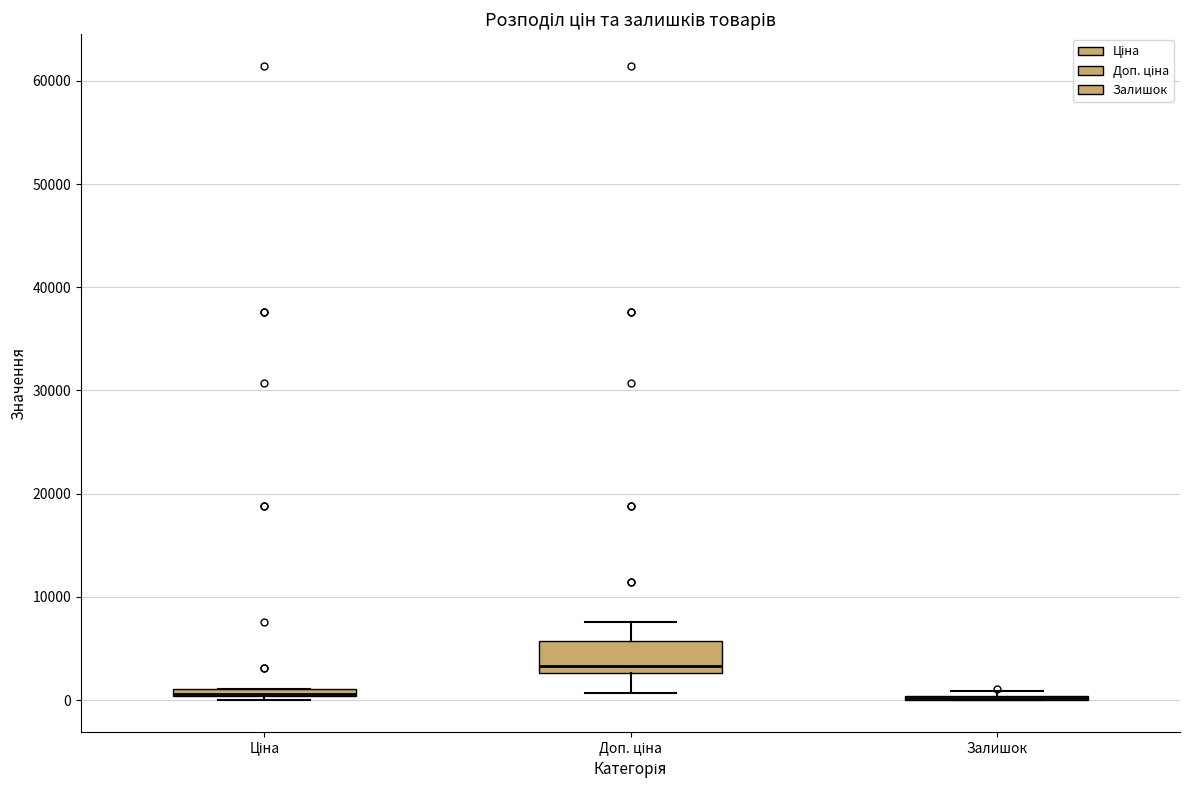

Where is the upper edge of the box for Доп. ціна on the y-axis? The values are not printed on the chart, so give them approximately, as read against the axis.

6000